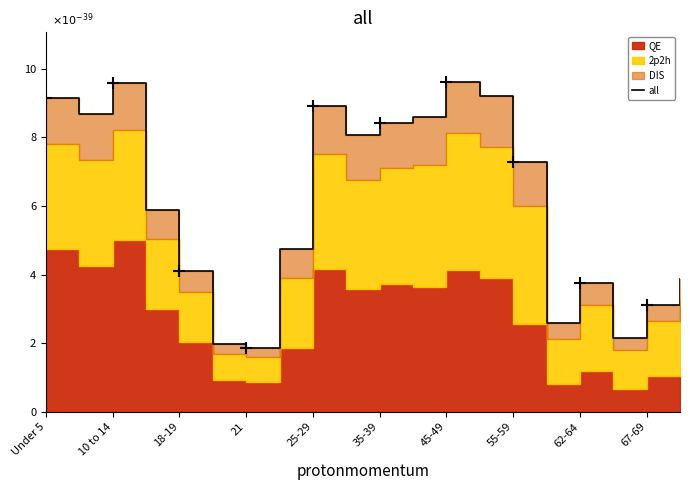

Reading left to right, list all the values displayed in this chart.

9.2	8.7	9.6	5.9	4.1	2.0	1.9	4.8	8.9	8.1	8.4	8.6	9.6	9.2	7.3	2.6	3.8	2.2	3.1	3.9